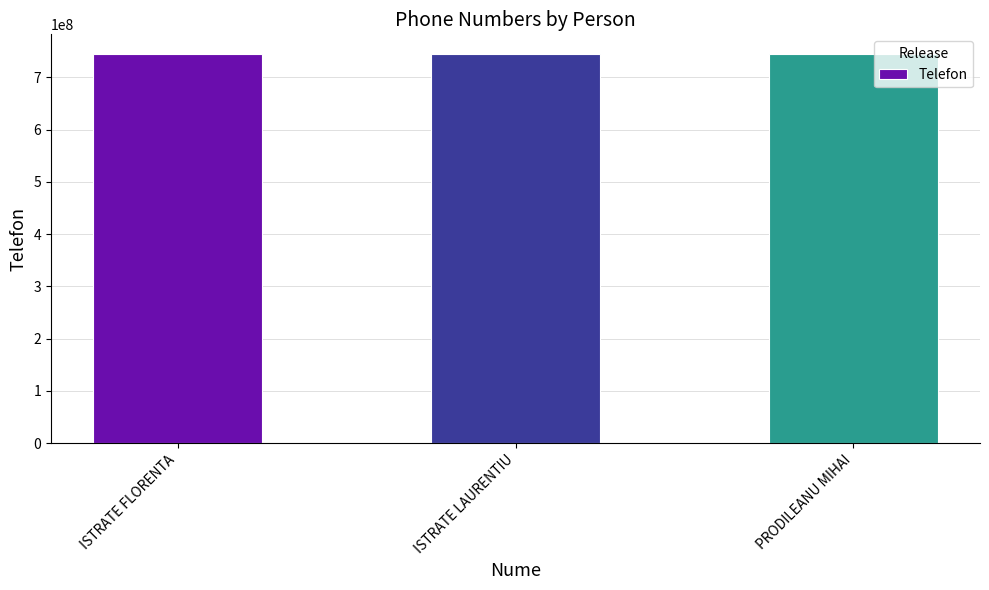

What is the label of the 1st bar from the right?

PRODILEANU MIHAI